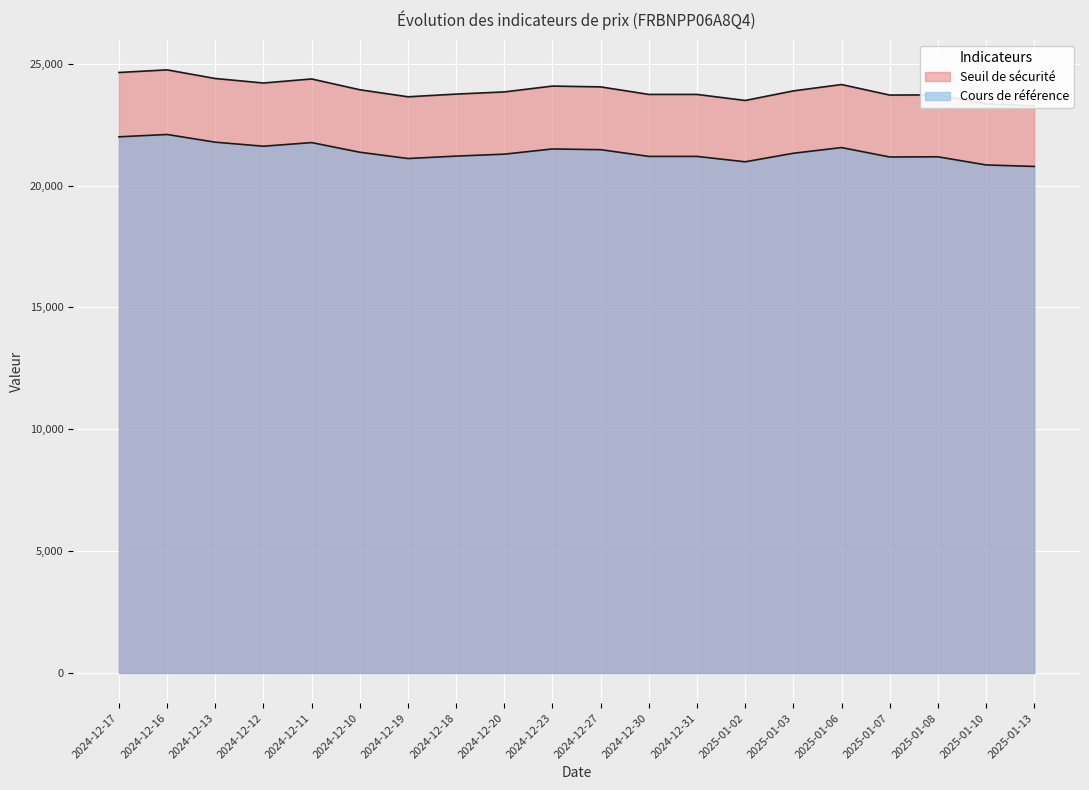

What position from the right is 2025-01-13?

1